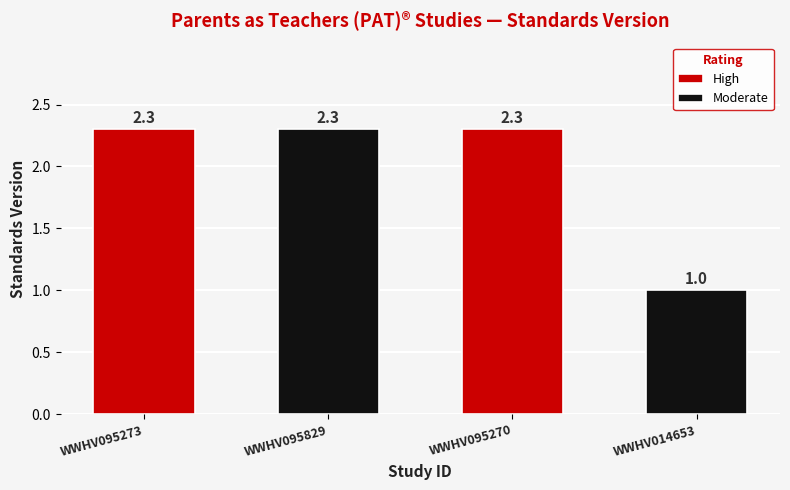

Which category has the lowest value across all series?

WWHV014653